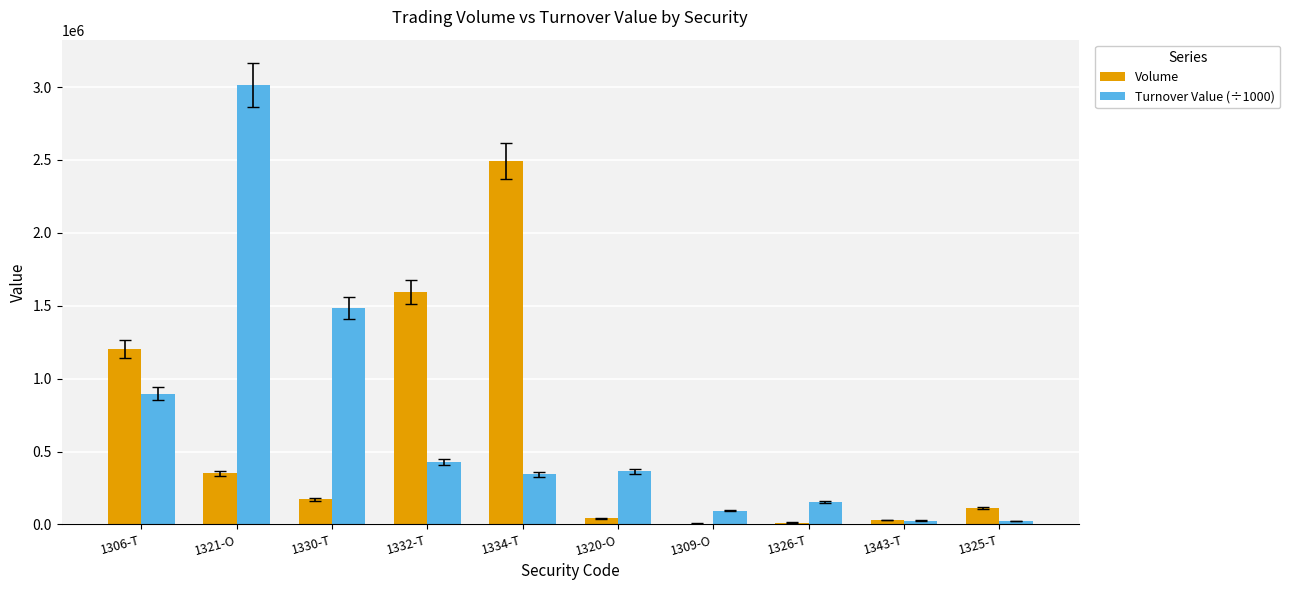

How many data points in Turnover Value (÷1000) are above 363935?

5